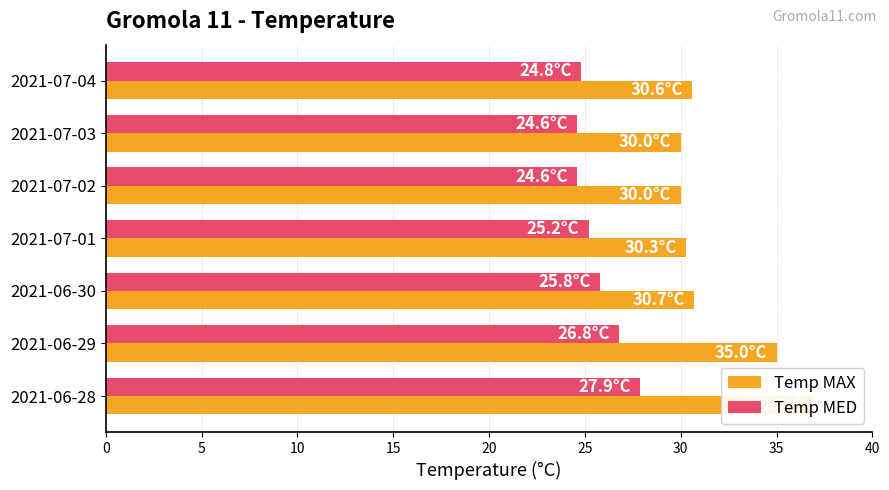

At how many categories does at least one series exceed 28?

7